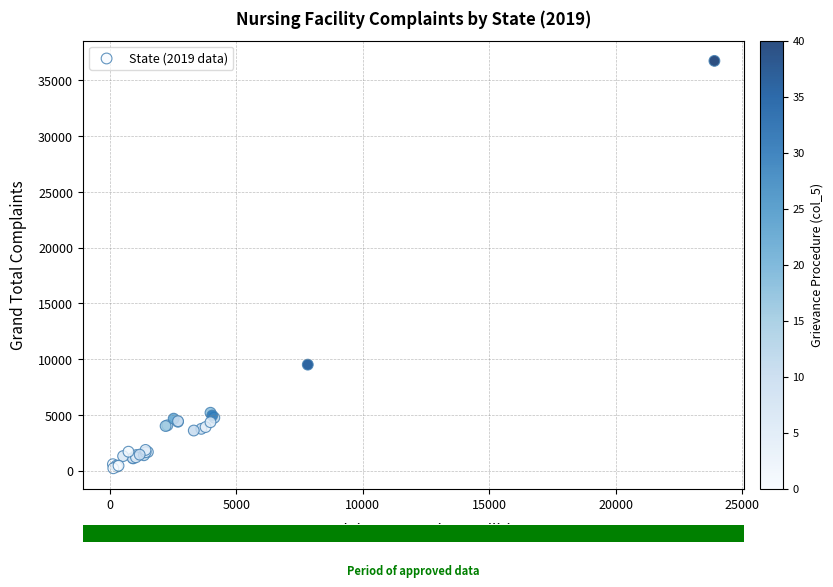

What Y value in the scatter plot is closest to 18488?

9513